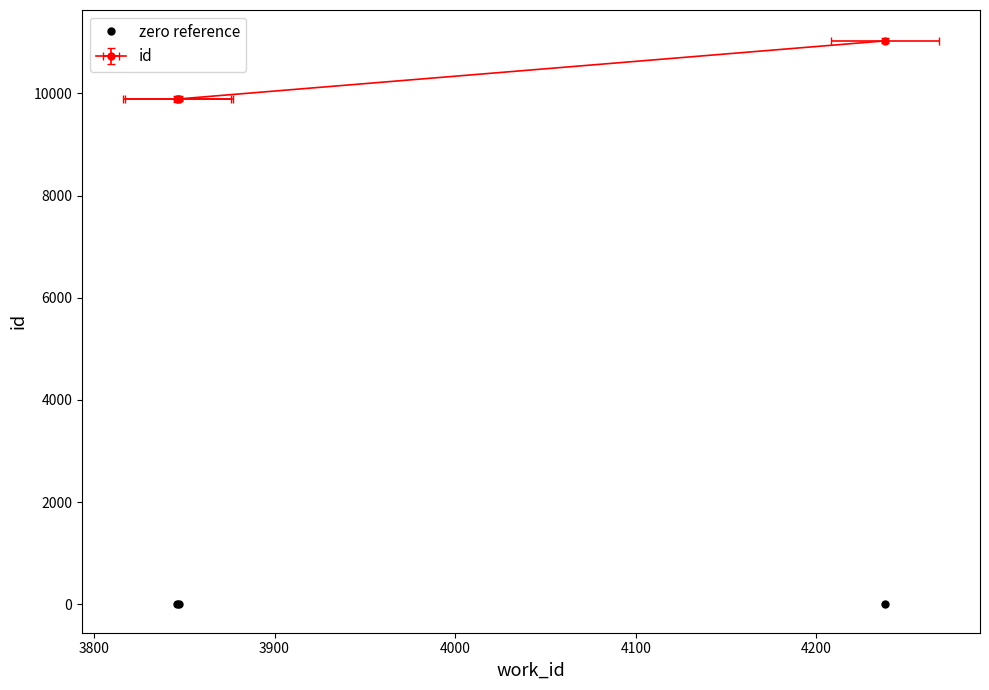

Which label corresponds to the smallest value in the chart?

3846